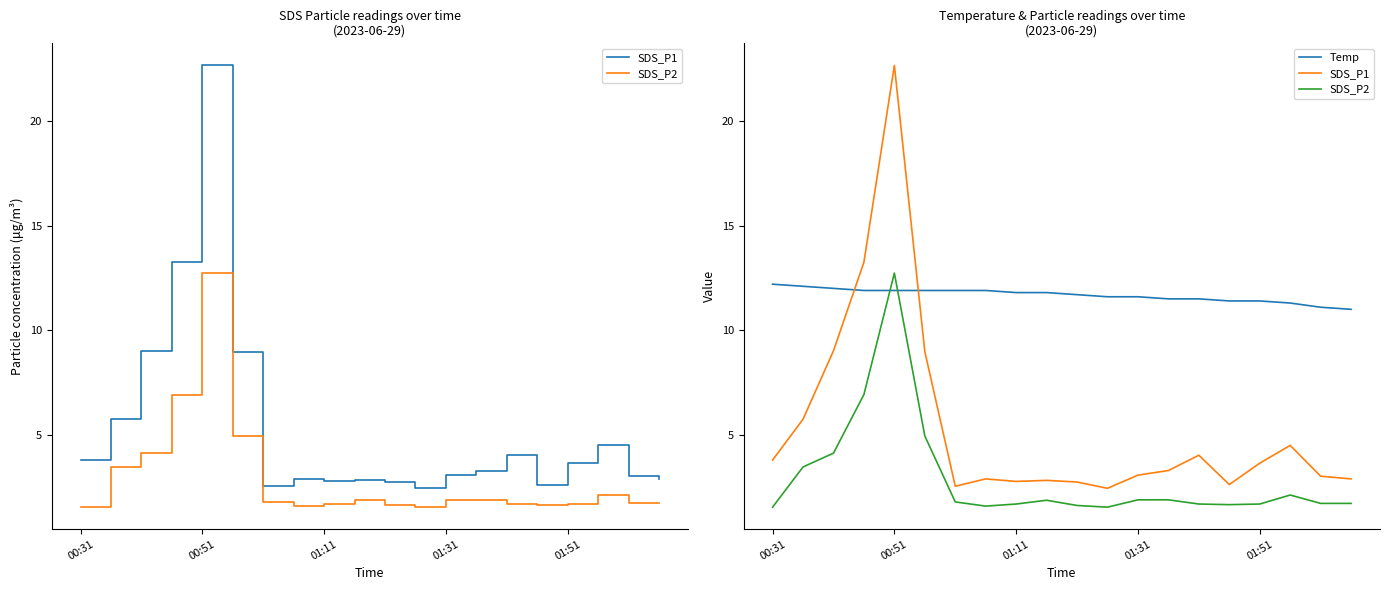

What is the difference between the second highest and second lowest values in the SDS_P2 series?

5.4